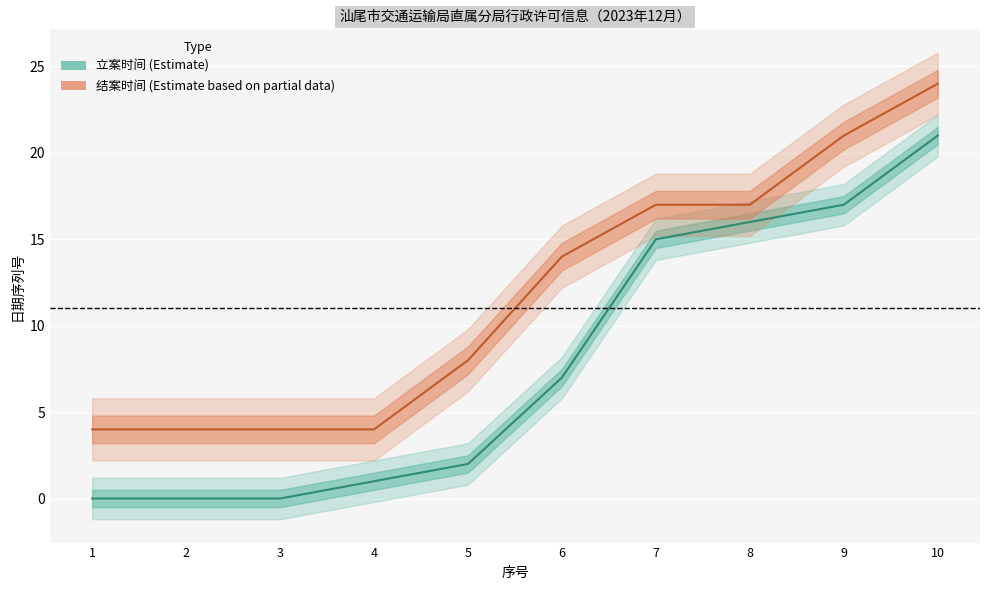

The 立案时间 series shows 10 at 6. True or false?

False